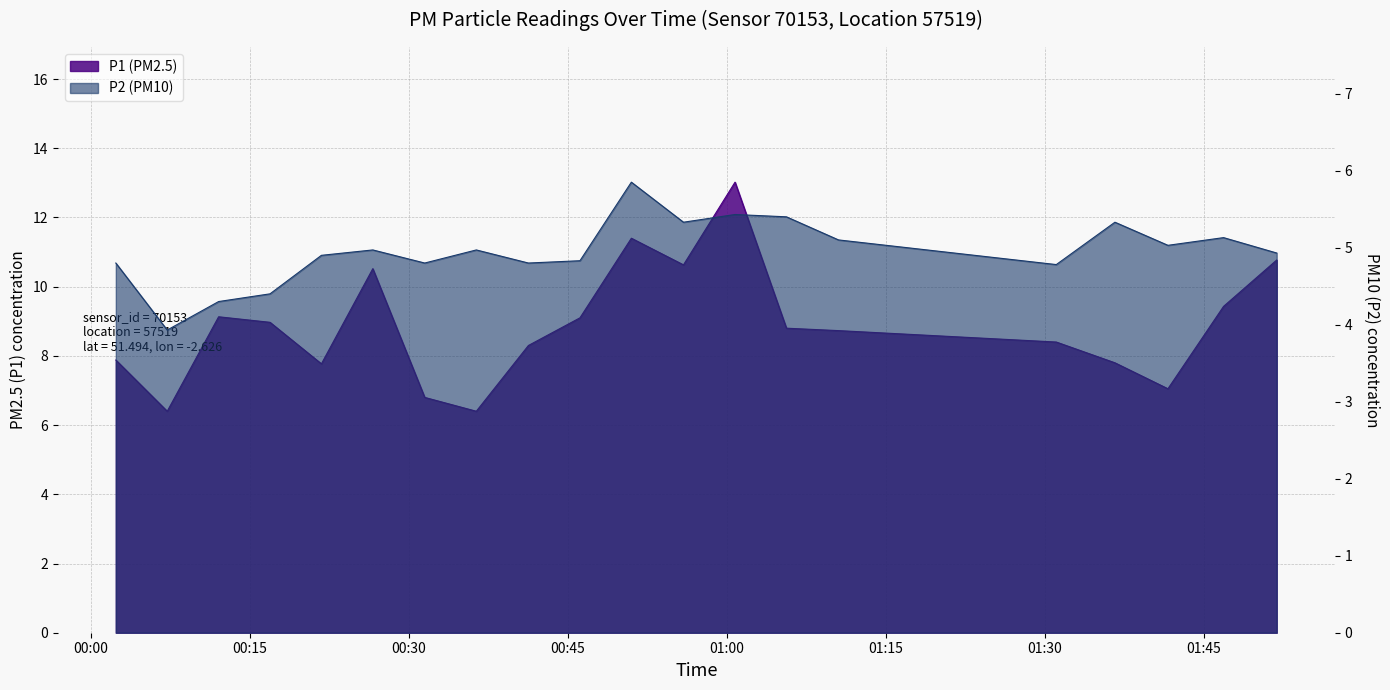

What is the value of the P1 point at the 5th from the left?

7.8